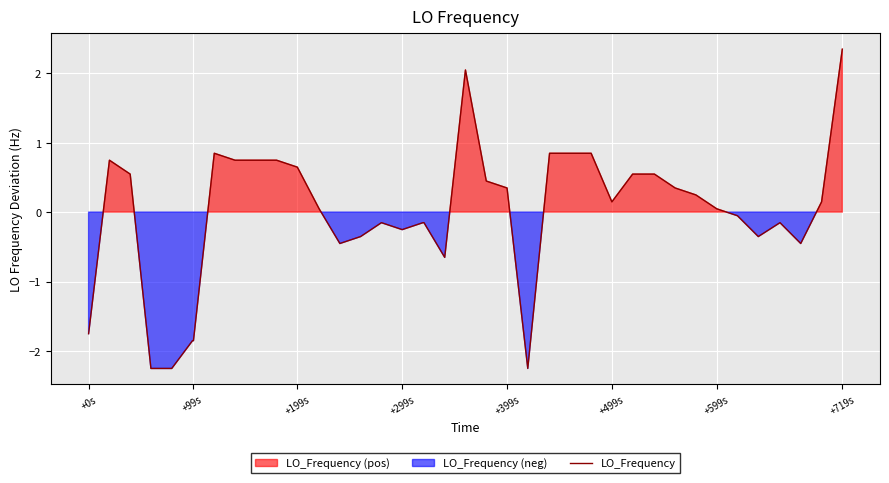

What is the minimum value for LO_Frequency?

-2.3